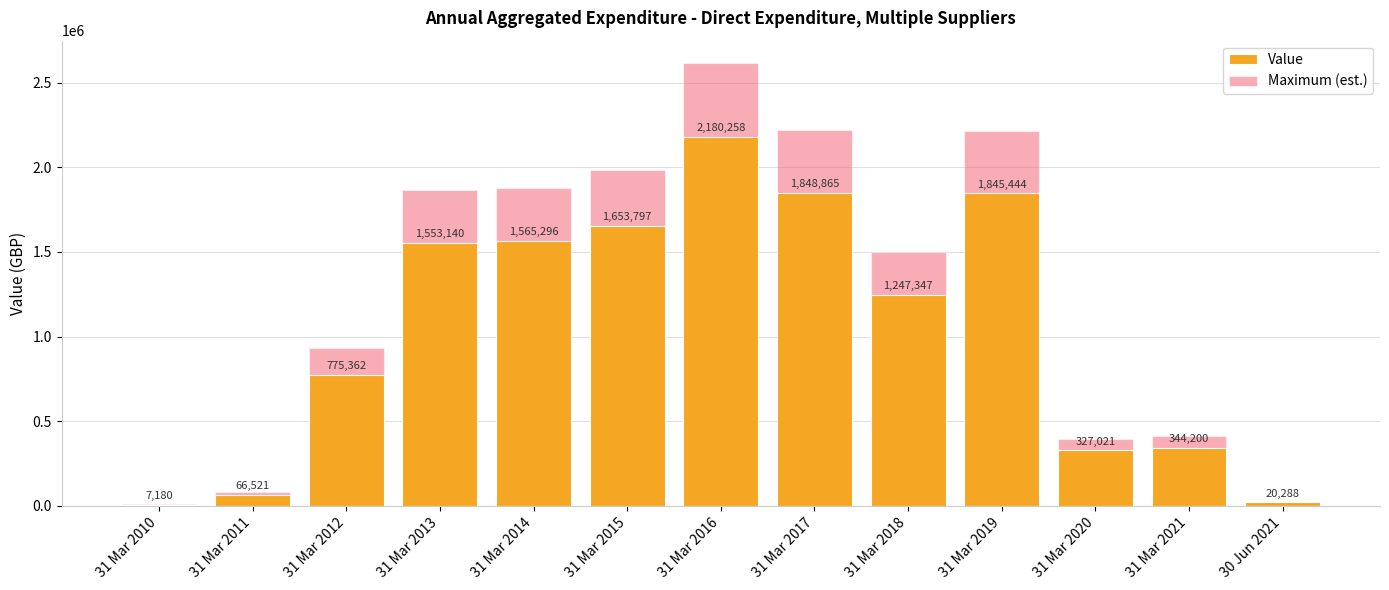

Reading left to right, extract all data points from this chart.

Value: 7179.8	66520.6	775361.5	1553139.6	1565296.1	1653796.9	2180257.5	1848865.3	1247346.5	1845443.9	327021.2	344199.9	20288.4
Maximum (est.): 8615.7	79824.8	930433.8	1863767.6	1878355.3	1984556.2	2616309.0	2218638.3	1496815.8	2214532.6	392425.5	413039.9	24346.1